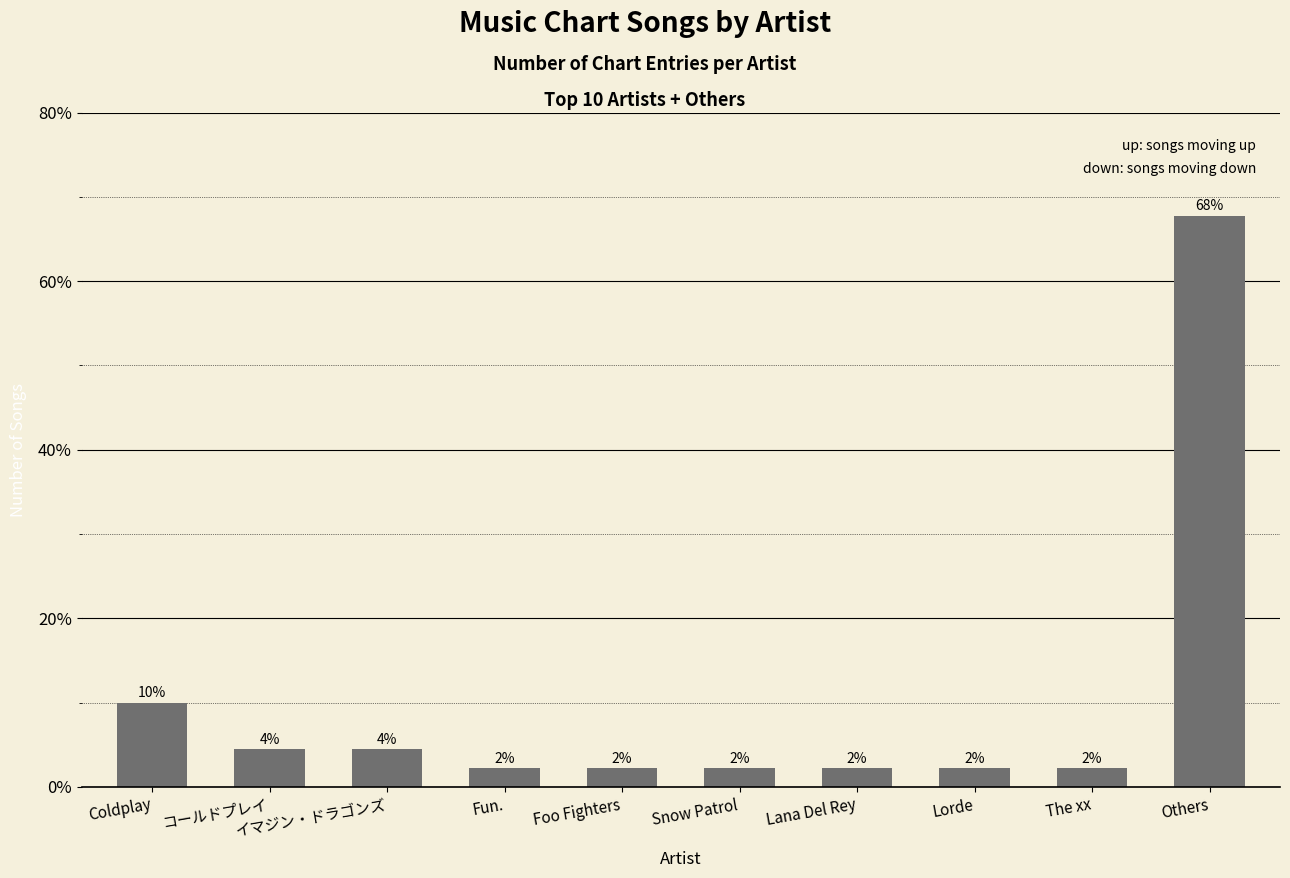

Where is the data nearest to the value 35?

Coldplay